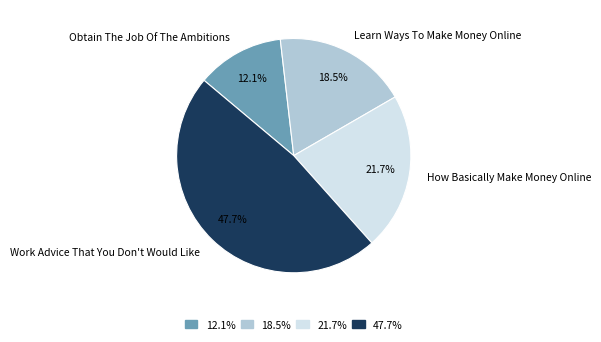

To the nearest percent, what is the difference between the Obtain The Job Of The Ambitions and Learn Ways To Make Money Online slice percentages?

6%